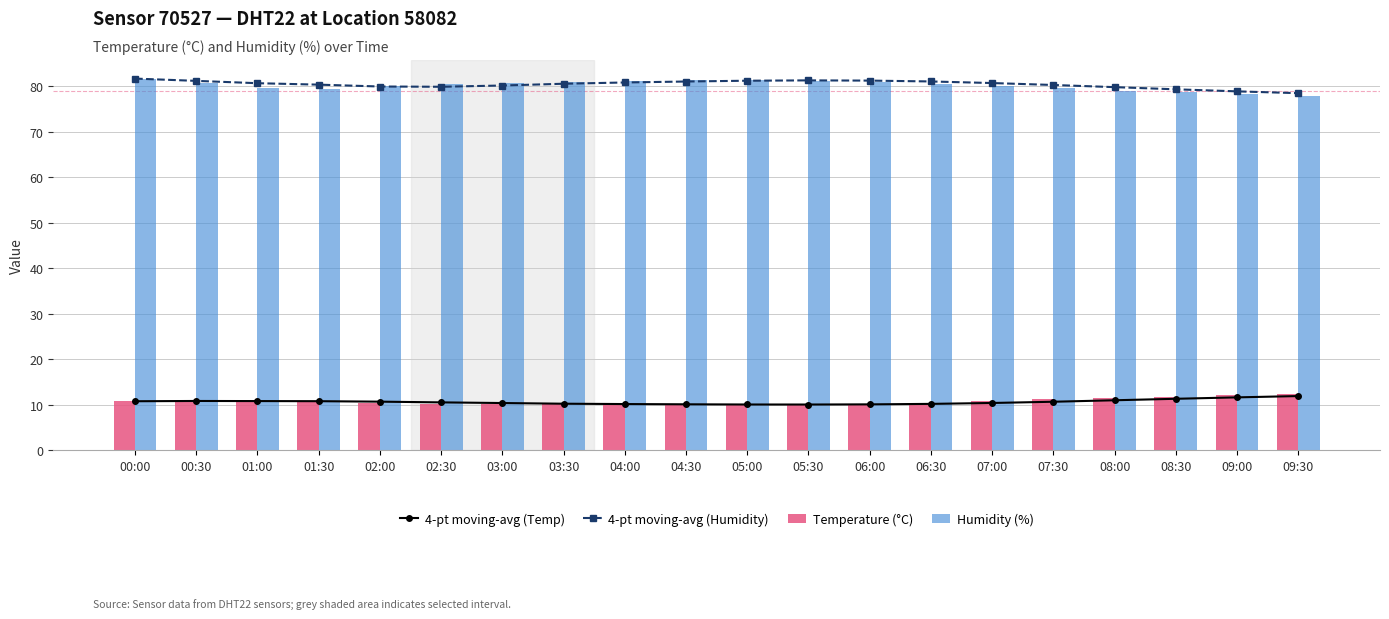

What is the sum of the Temperature (°C) values at 01:00 and 04:30?

20.9